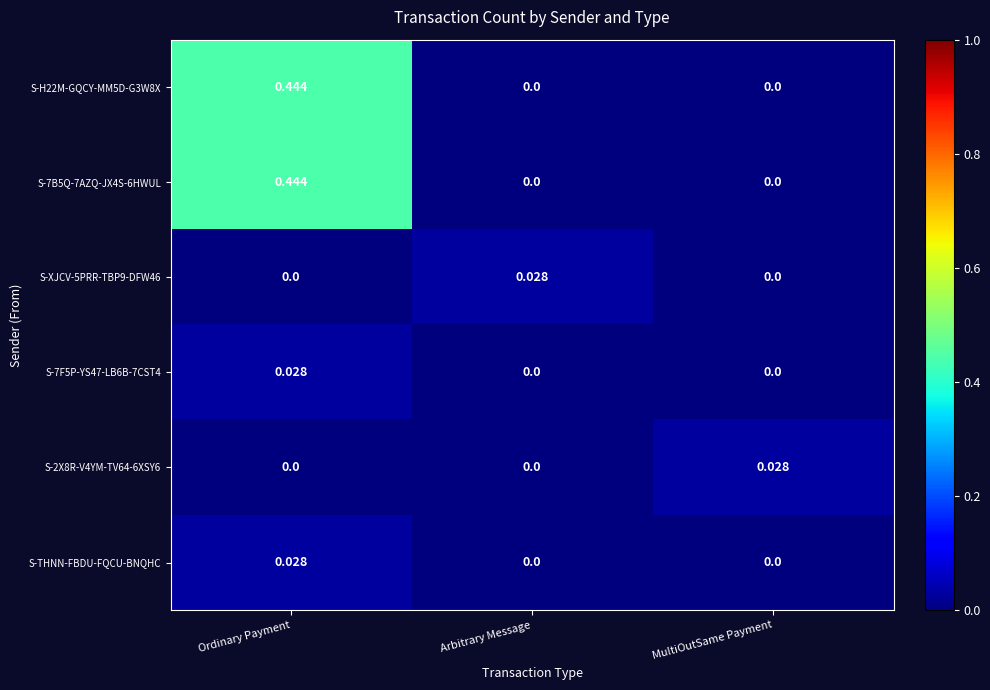

At how many categories does at least one series exceed 0?

3